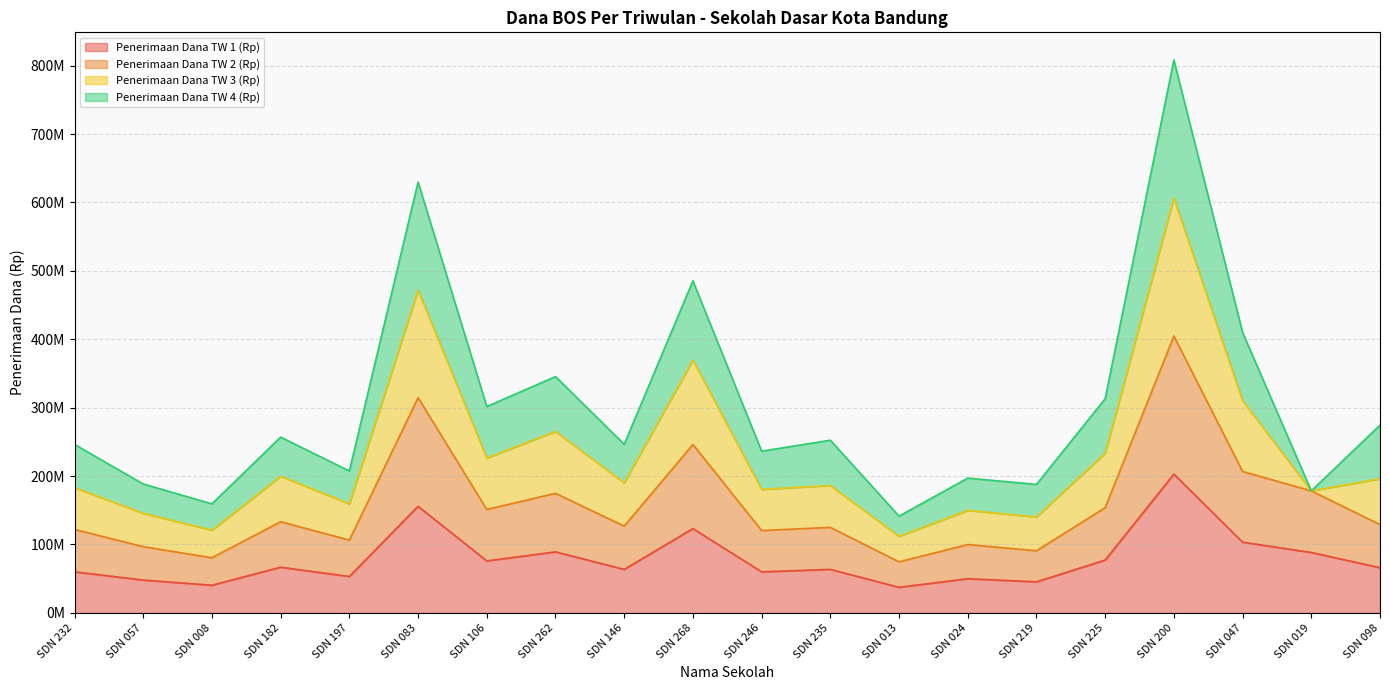

Is it true that Penerimaan Dana TW 2 (Rp) equals 299222995 at SDN 262?

False